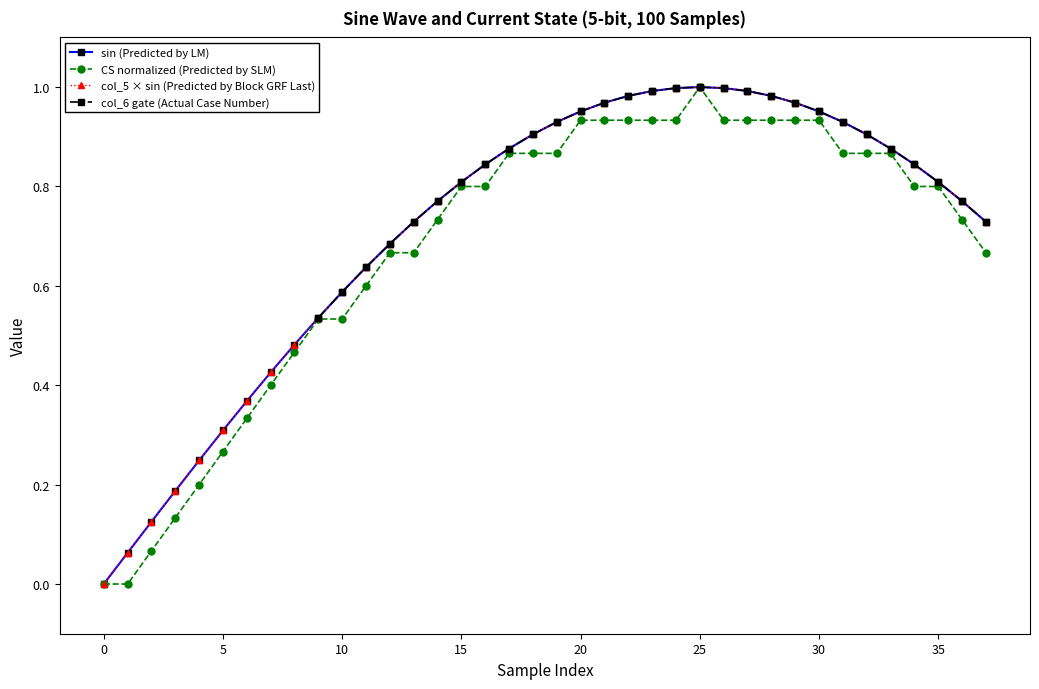

True or false: CS normalized (Predicted by SLM) has more than 0 points higher than both neighbors.

True